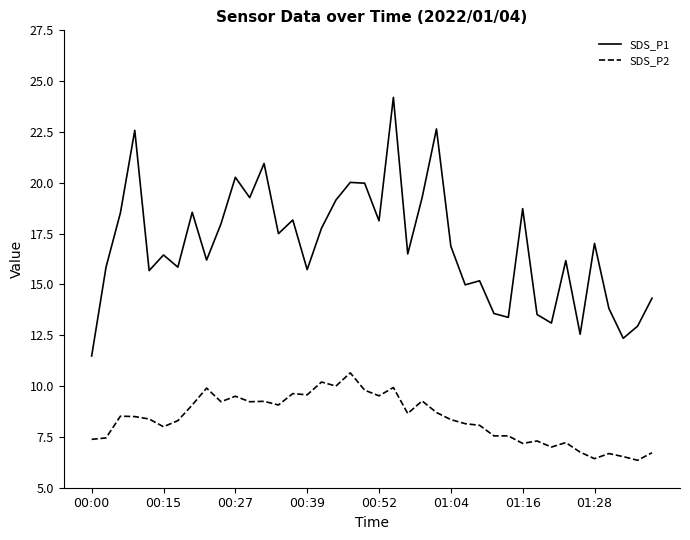

What is the maximum value for SDS_P1?

24.2